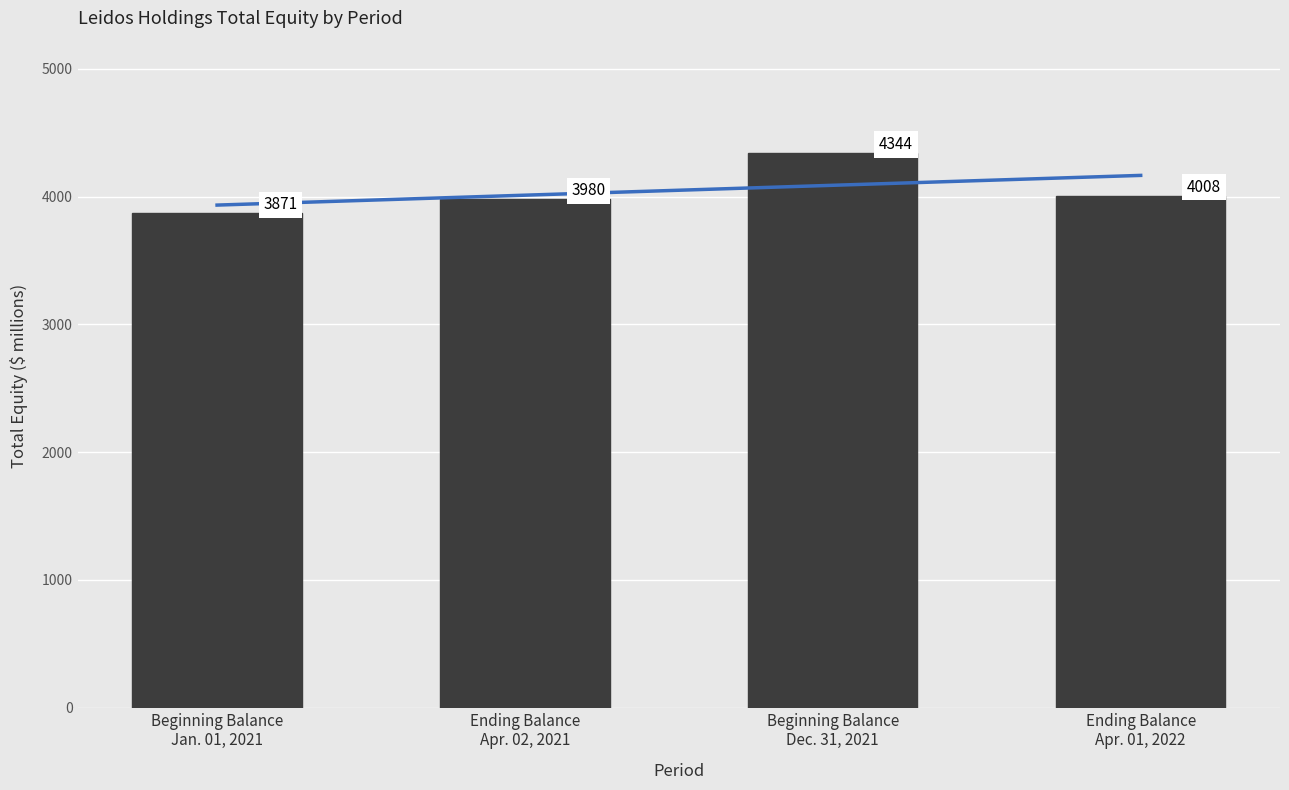

What is the difference between the second highest and minimum values?

137